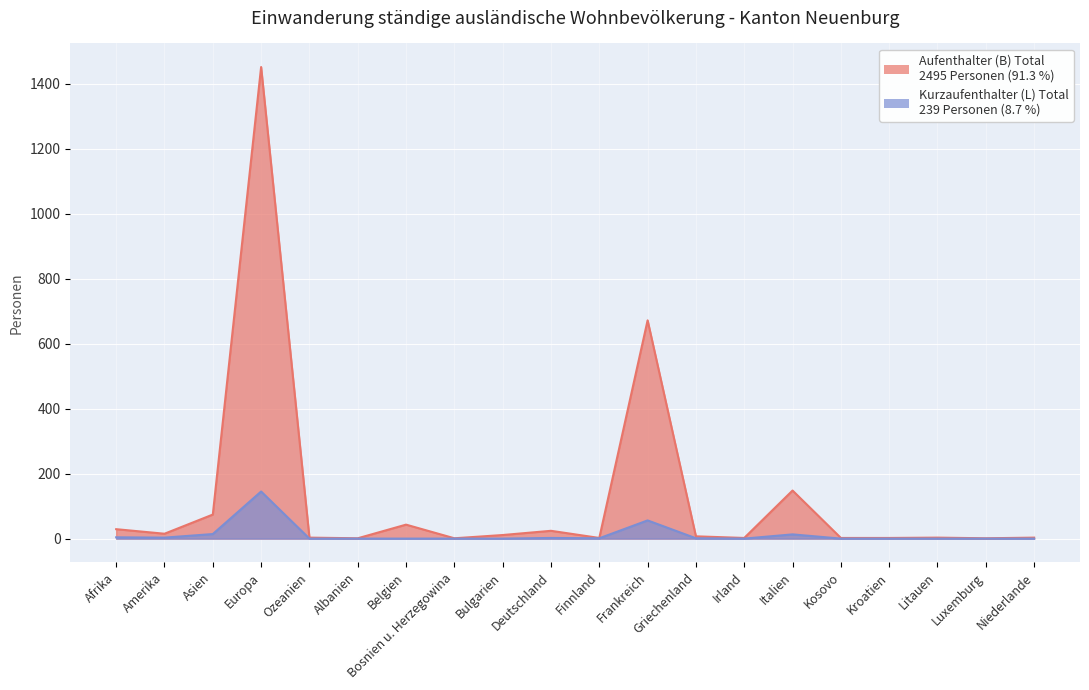

What are all the series names shown in the legend?

Aufenthalter (B) Total, Kurzaufenthalter (L) Total